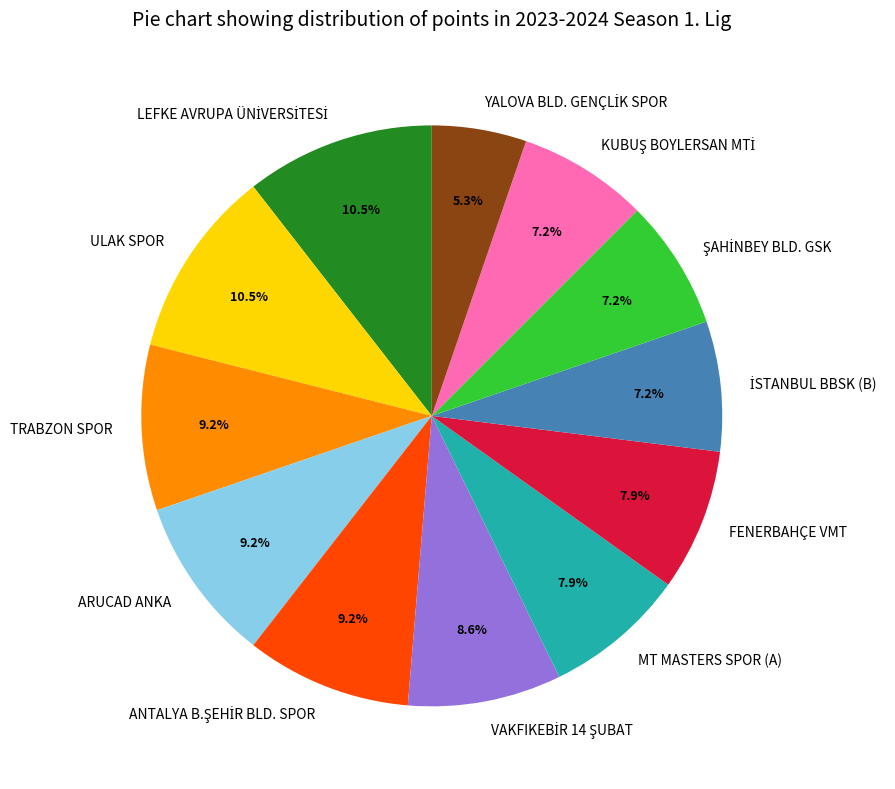

How much of the chart is everything except ULAK SPOR?

89.5%